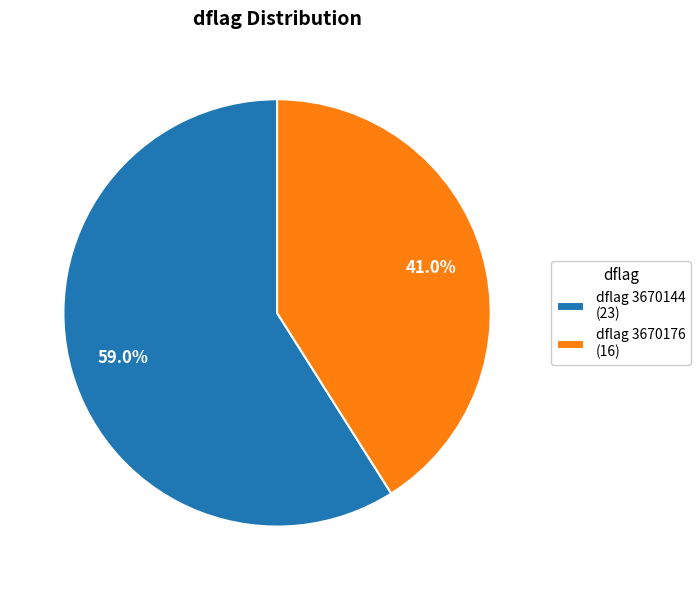

What is the largest slice in the pie chart?

dflag 3670144 (23)